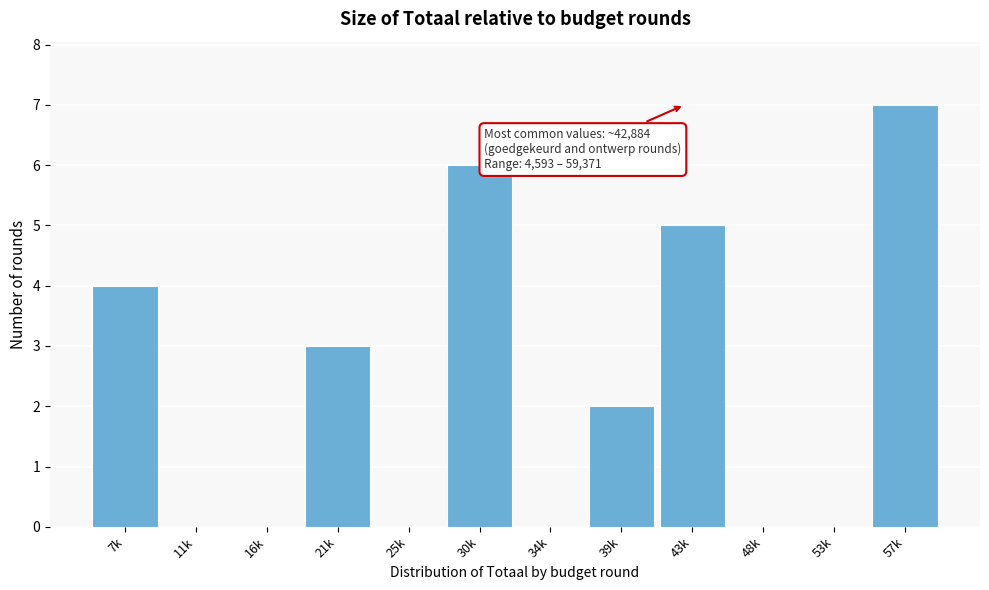

Reading left to right, transcribe all the data shown in this chart.

7k=4	11k=0	16k=0	21k=3	25k=0	30k=6	34k=0	39k=2	43k=5	48k=0	53k=0	57k=7